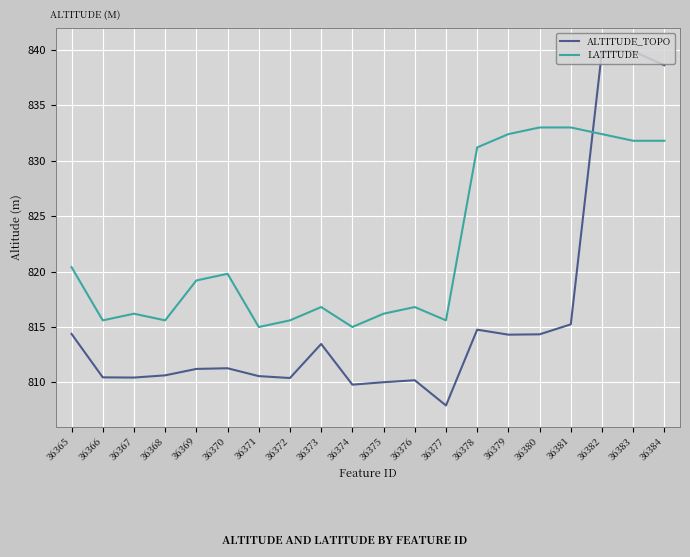

What is the difference between the highest and lowest values at 36366?

5.1